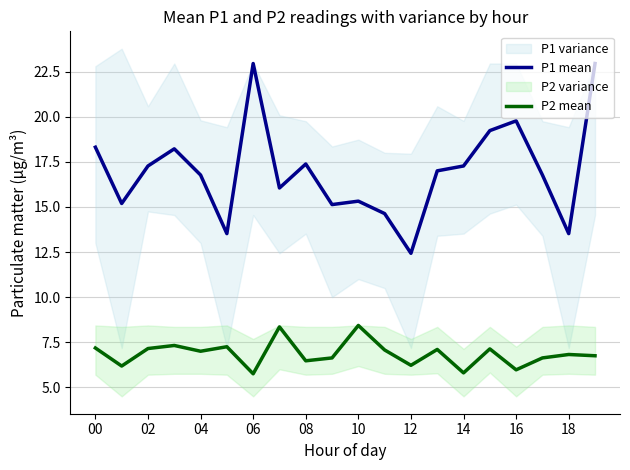

Reading left to right, list all the values displayed in this chart.

P1 mean: 18.3	15.2	17.3	18.2	16.8	13.5	22.9	16.1	17.4	15.1	15.3	14.6	12.4	17.0	17.3	19.2	19.8	16.8	13.5	22.9
P2 mean: 7.2	6.2	7.2	7.3	7.0	7.2	5.8	8.3	6.5	6.6	8.4	7.1	6.2	7.1	5.8	7.1	6.0	6.6	6.8	6.8